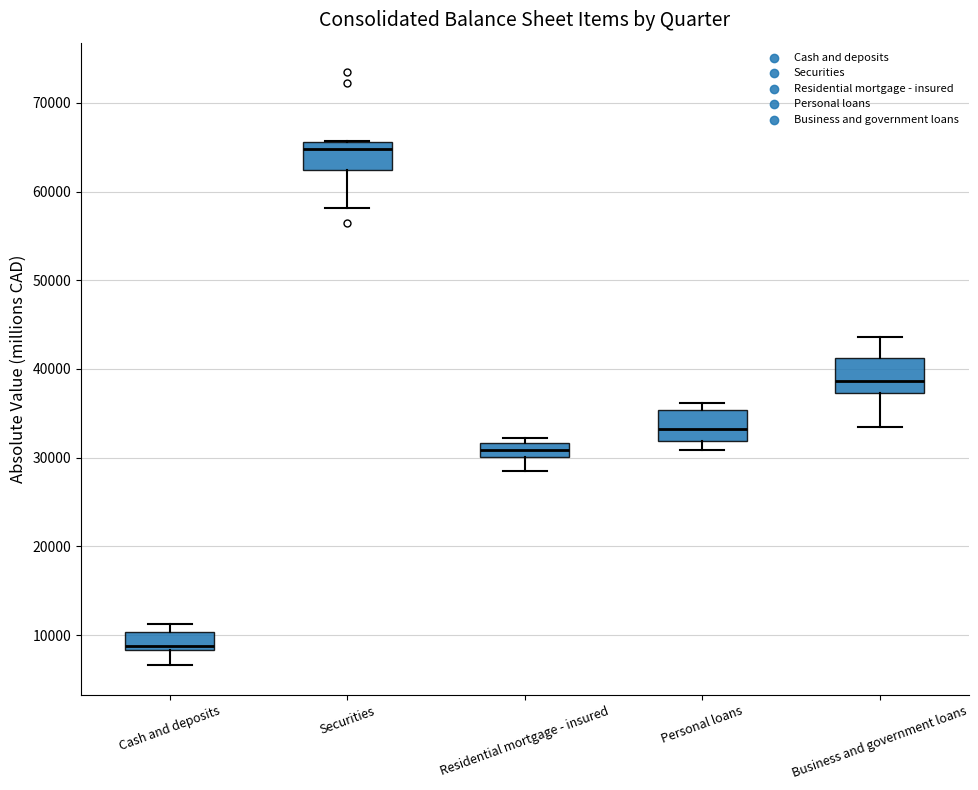

Where does the median line of the box for Cash and deposits sit on the y-axis? The values are not printed on the chart, so give them approximately, as read against the axis.

9000